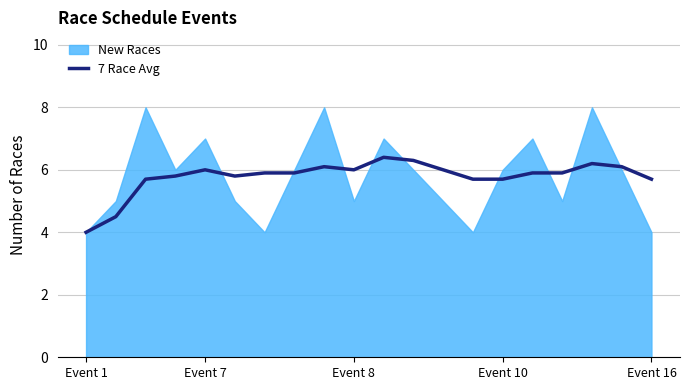

Is it true that 7 Race Avg equals 3.2 at Event 10?

False